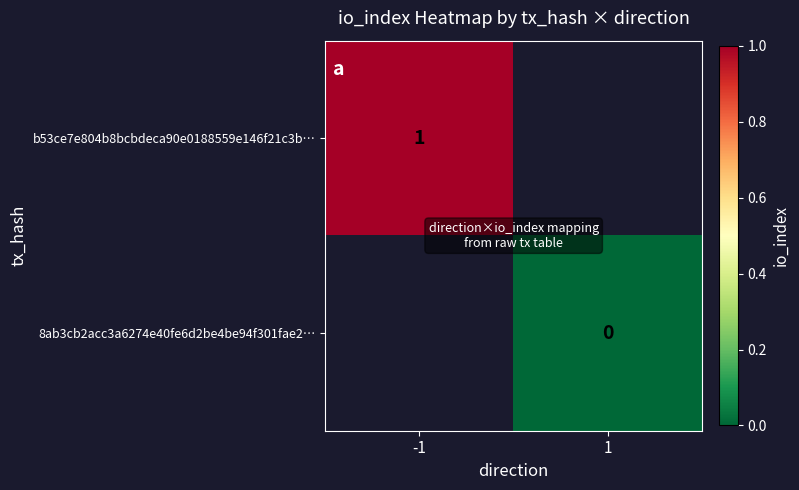

How many positive values does the b53ce7e804b8bcbdeca90e0188559e146f21c3b… series have?

1